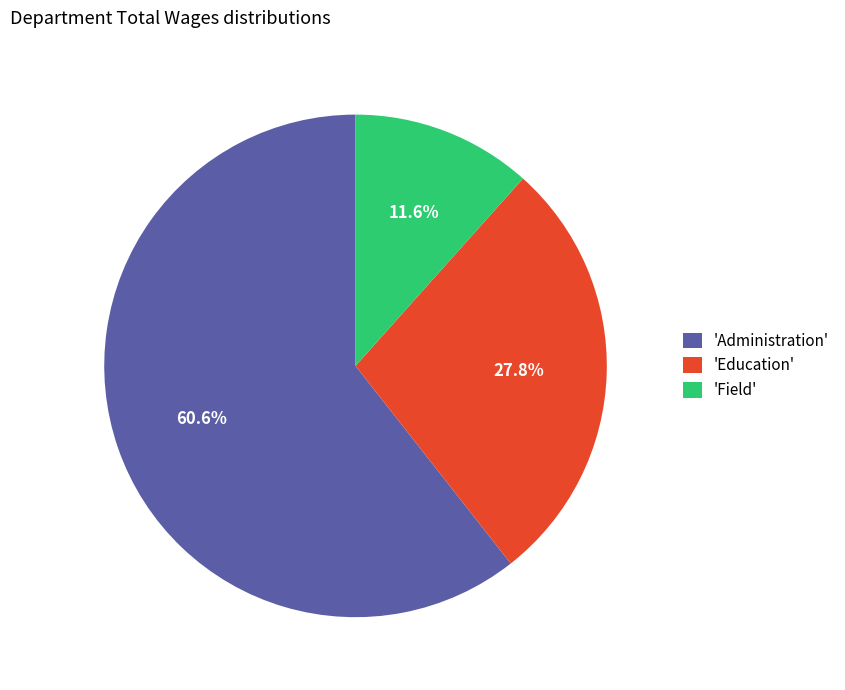

What percentage do 'Field' and 'Administration' together represent?

72.2%